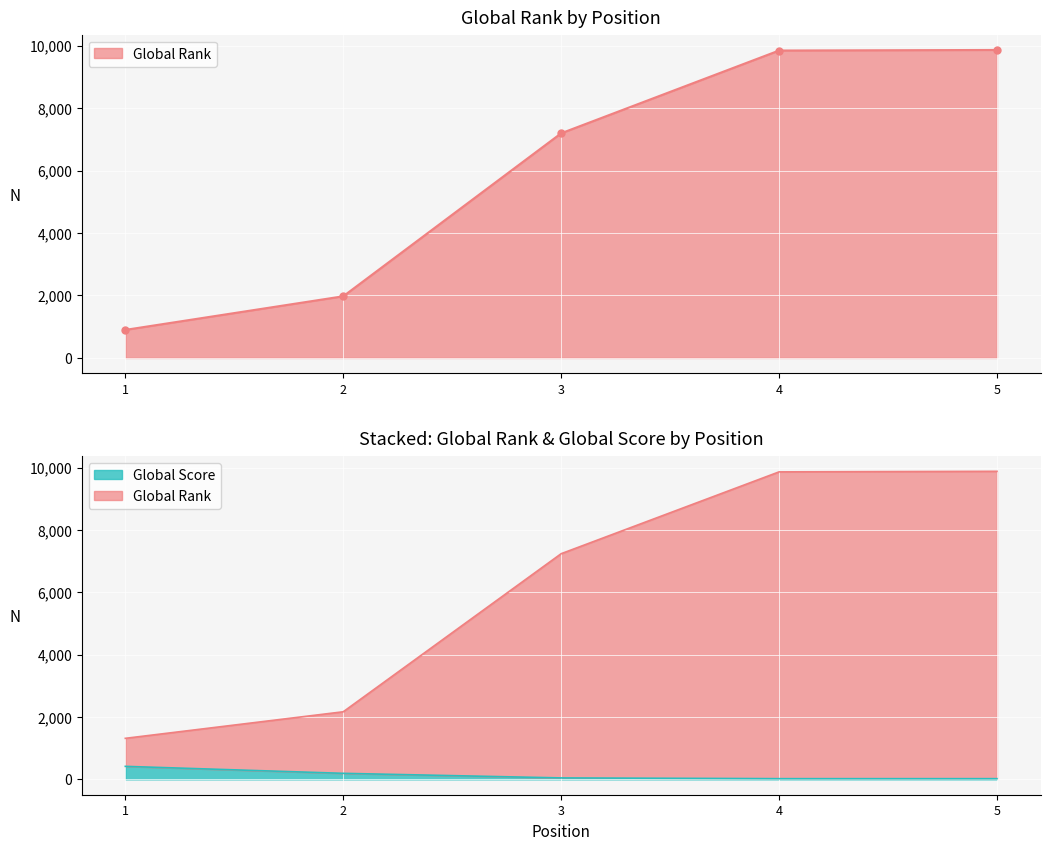

What is the sum of all Global Score values?

695